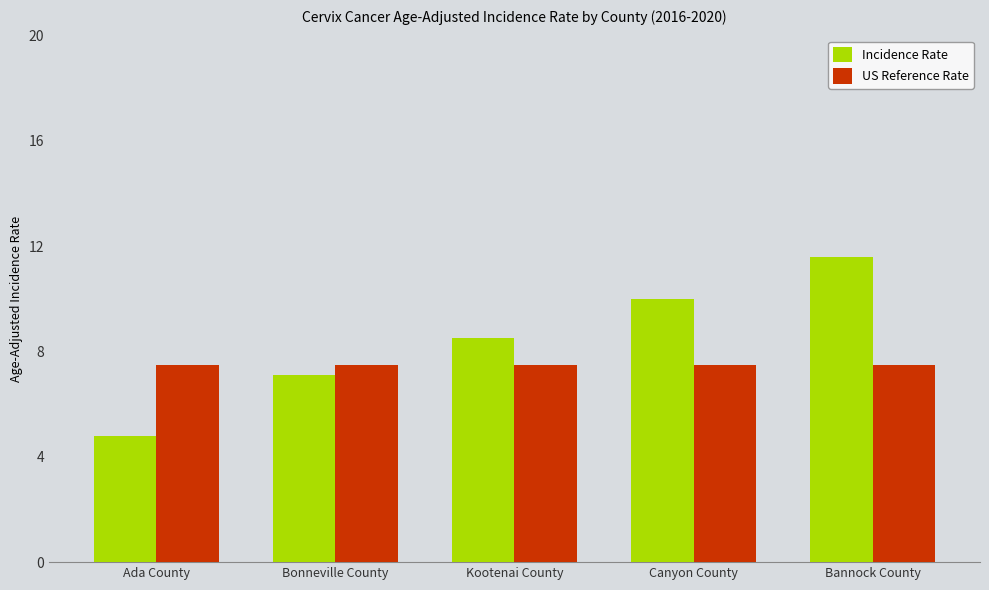

At Ada County, list the series in order from largest to smallest.

US Reference Rate, Incidence Rate